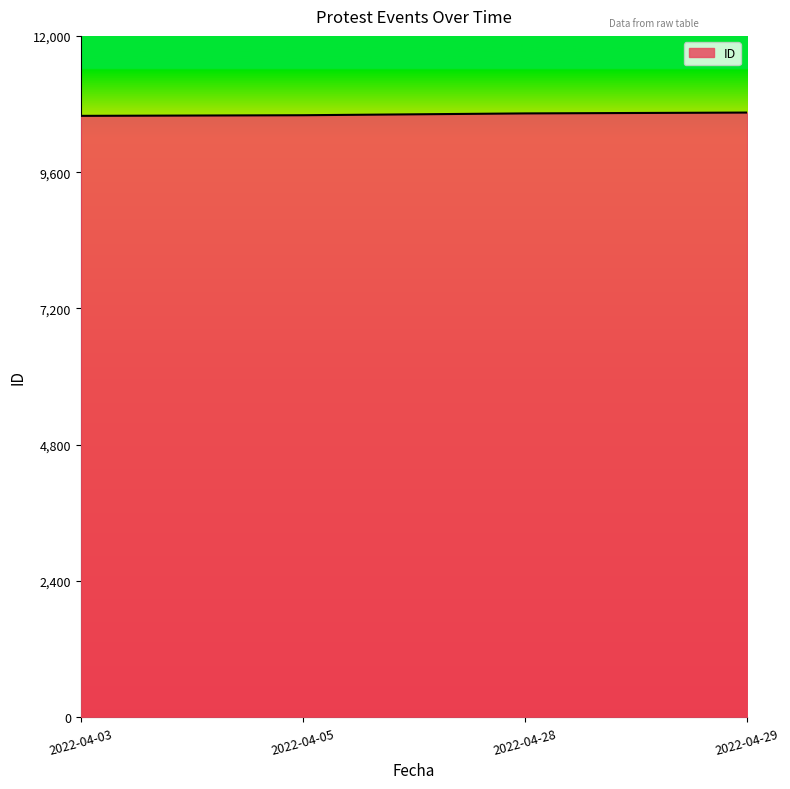

Approximately how many times larger is the value at 2022-04-03 compared to 2022-04-28?

1.0